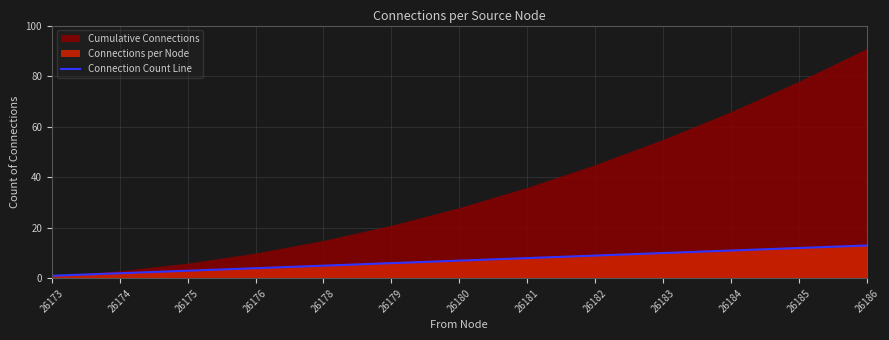

What is the minimum value shown in the chart?

1